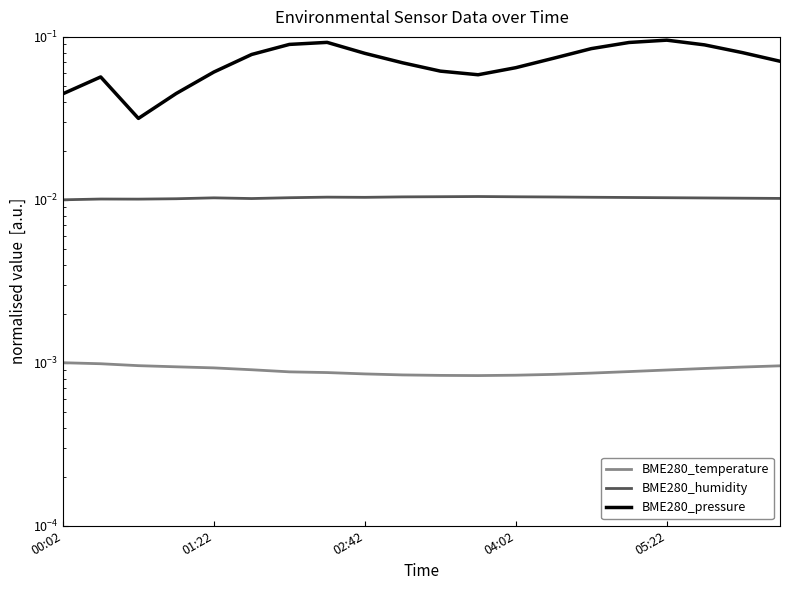

The BME280_temperature series shows 0.0 at 04:02. True or false?

False